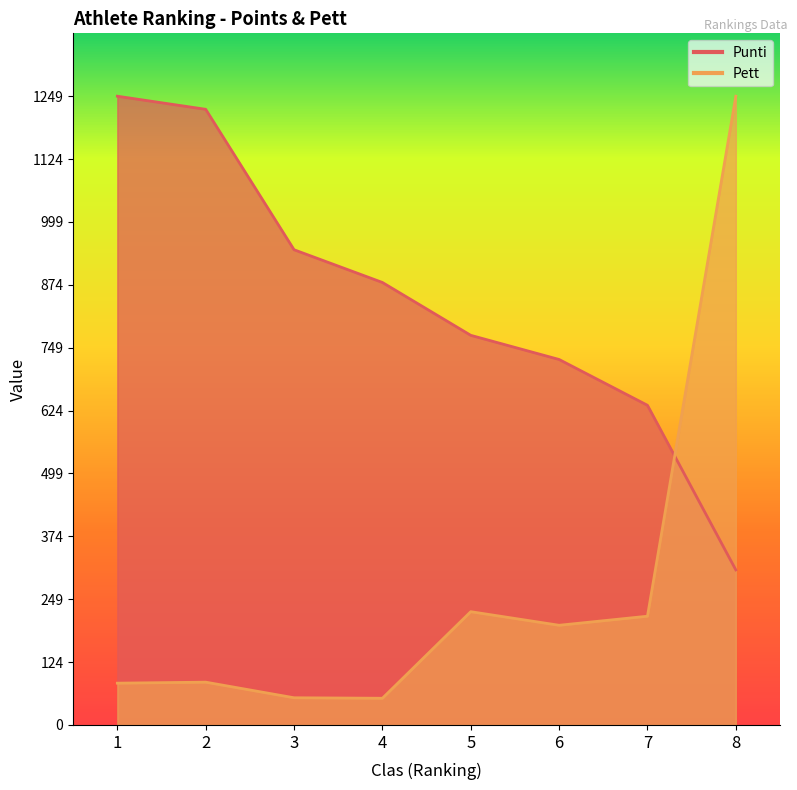

What is the sum of the Pett values at 8 and 7?

1465